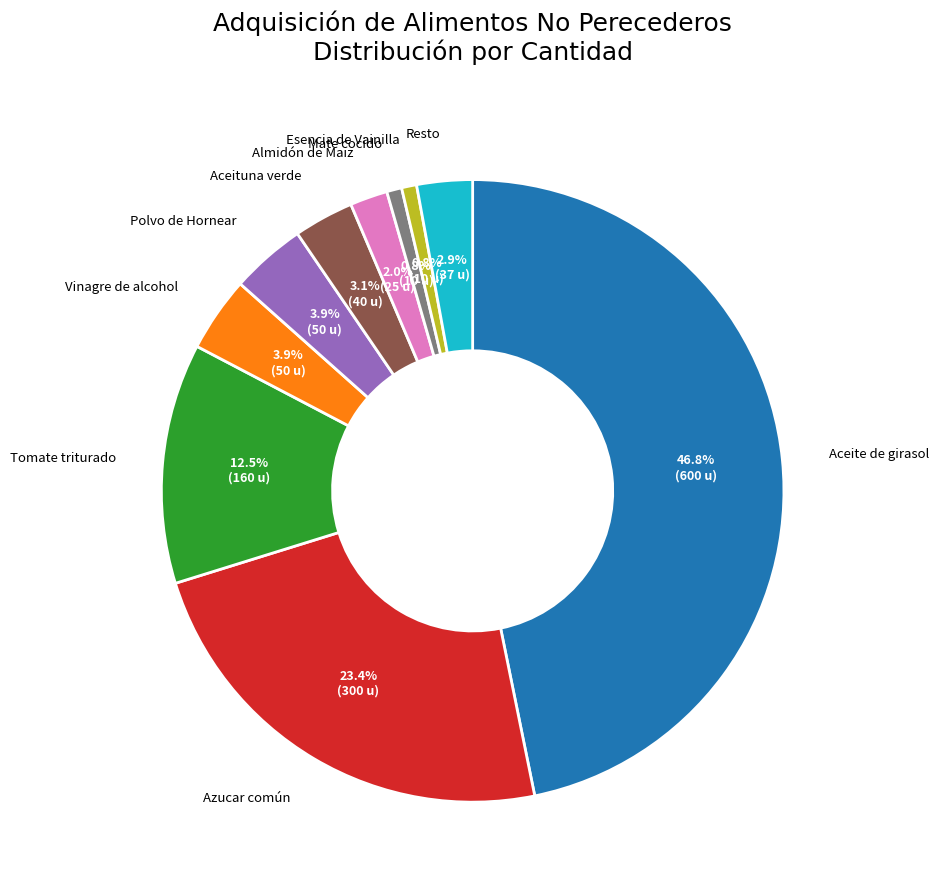

Does any single category account for the majority?

No